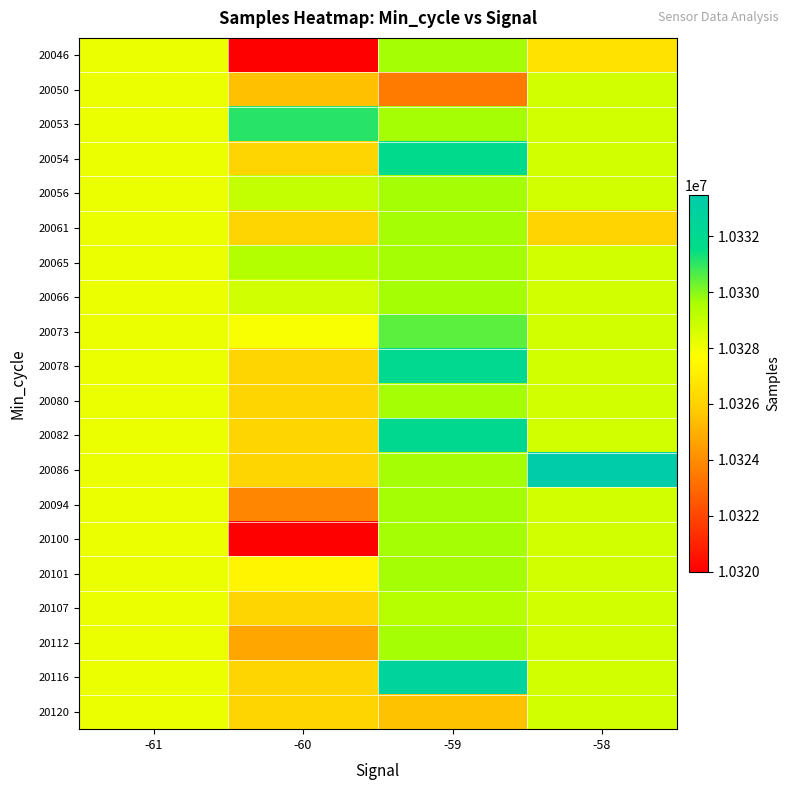

Reading right to left, what are all the values shown in this chart?

20046: -58=10326578.0	-59=10329666.0	-60=10320010.5	-61=10328138.0
20050: -58=10328721.0	-59=10323495.0	-60=10325455.0	-61=10328138.0
20053: -58=10328721.0	-59=10329666.0	-60=10331065.0	-61=10328138.0
20054: -58=10328721.0	-59=10331811.0	-60=10326122.6	-61=10328138.0
20056: -58=10328721.0	-59=10329666.0	-60=10329032.0	-61=10328138.0
20061: -58=10326095.0	-59=10329666.0	-60=10326122.6	-61=10328138.0
20065: -58=10328721.0	-59=10329666.0	-60=10329411.0	-61=10328138.0
20066: -58=10328721.0	-59=10329666.0	-60=10328775.0	-61=10328138.0
20073: -58=10328721.0	-59=10330492.0	-60=10327837.0	-61=10328138.0
20078: -58=10328721.0	-59=10332007.0	-60=10326122.6	-61=10328138.0
20080: -58=10328721.0	-59=10329666.0	-60=10326122.6	-61=10328138.0
20082: -58=10328721.0	-59=10332020.0	-60=10326122.6	-61=10328138.0
20086: -58=10333490.0	-59=10329666.0	-60=10326122.6	-61=10328138.0
20094: -58=10328721.0	-59=10329666.0	-60=10323789.0	-61=10328138.0
20100: -58=10328721.0	-59=10329666.0	-60=10319971.0	-61=10328138.0
20101: -58=10328721.0	-59=10329666.0	-60=10327313.0	-61=10328138.0
20107: -58=10328721.0	-59=10329326.0	-60=10326122.6	-61=10328138.0
20112: -58=10328721.0	-59=10329666.0	-60=10324690.5	-61=10328138.0
20116: -58=10328721.0	-59=10332671.0	-60=10326122.6	-61=10328138.0
20120: -58=10328721.0	-59=10325506.0	-60=10326122.6	-61=10328138.0